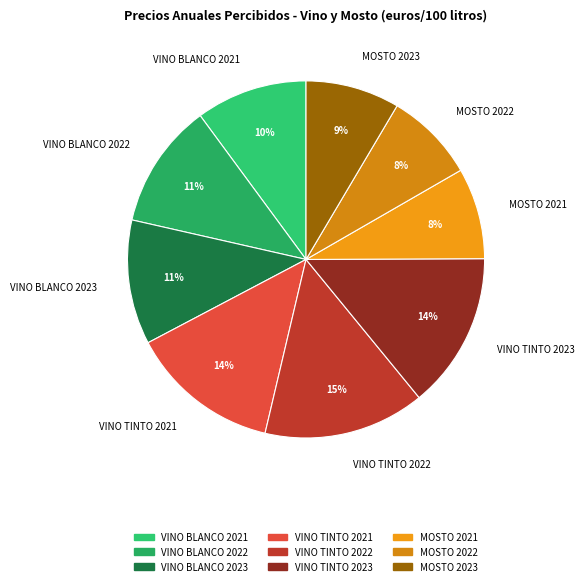

Which has a higher value, VINO TINTO 2022 or MOSTO 2023?

VINO TINTO 2022